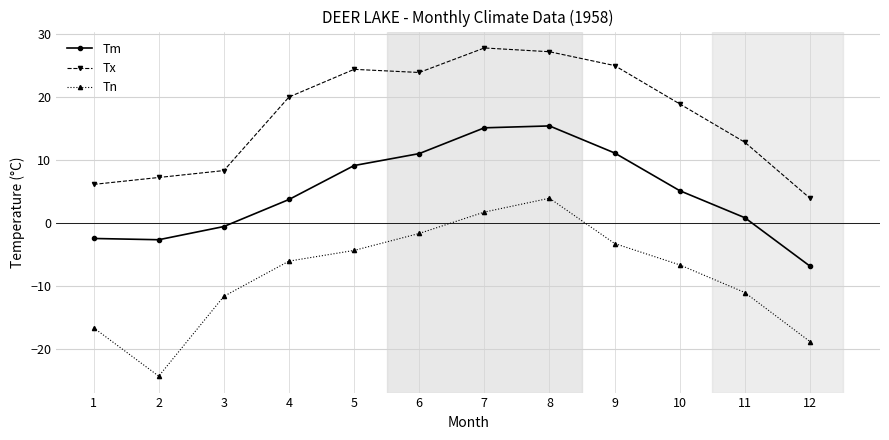

List the series in order of their overall mean, highest first.

Tx, Tm, Tn